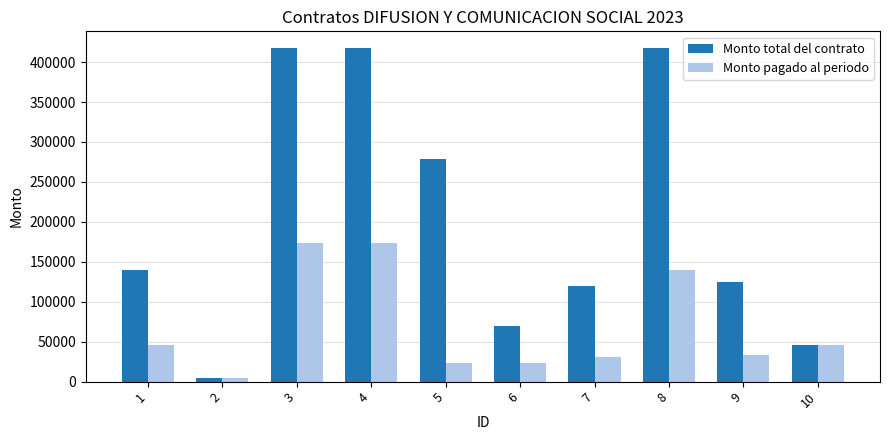

Which series has the widest spread of values?

Monto total del contrato